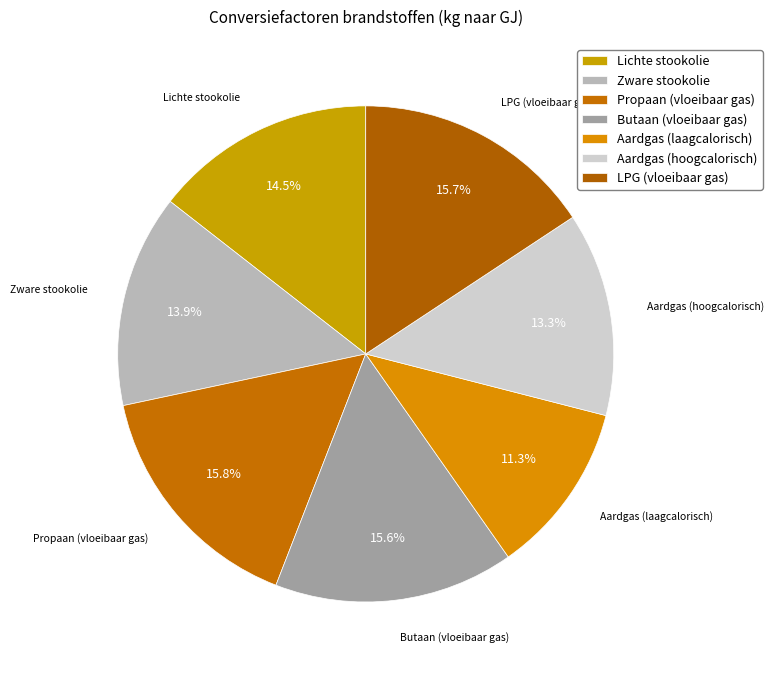

Which slice is the smallest?

Aardgas (laagcalorisch)